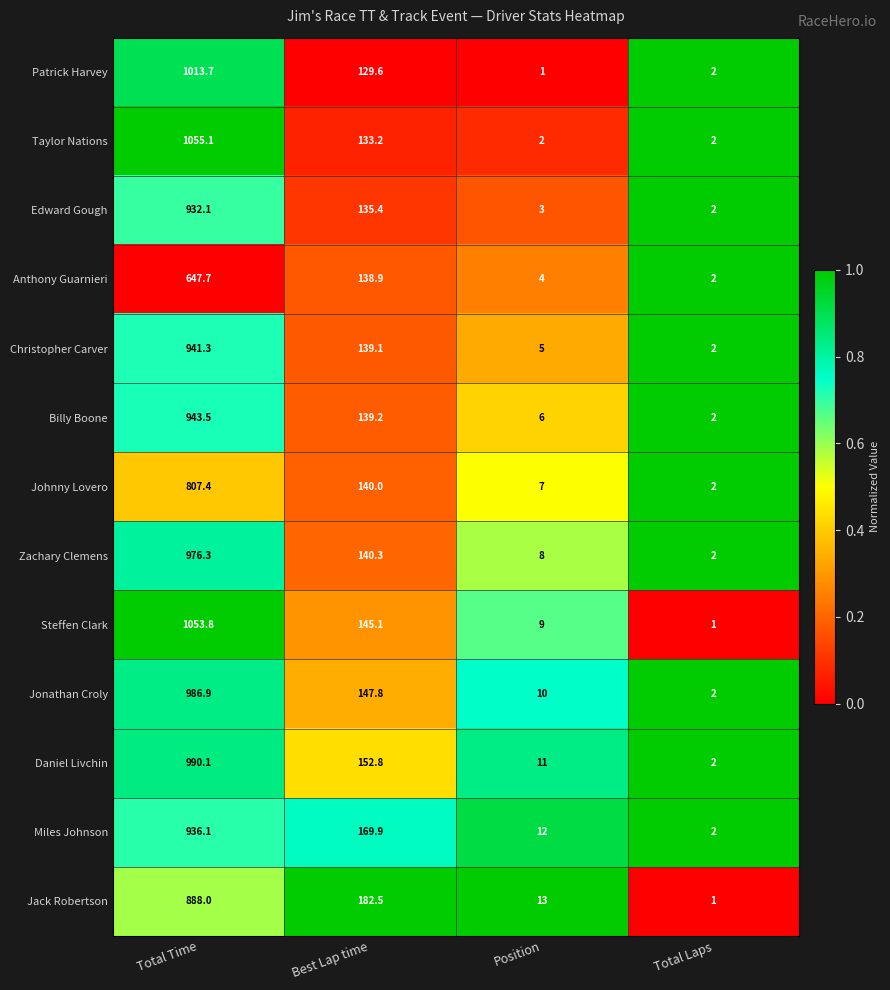

What is the sum of all Taylor Nations values?

1192.3